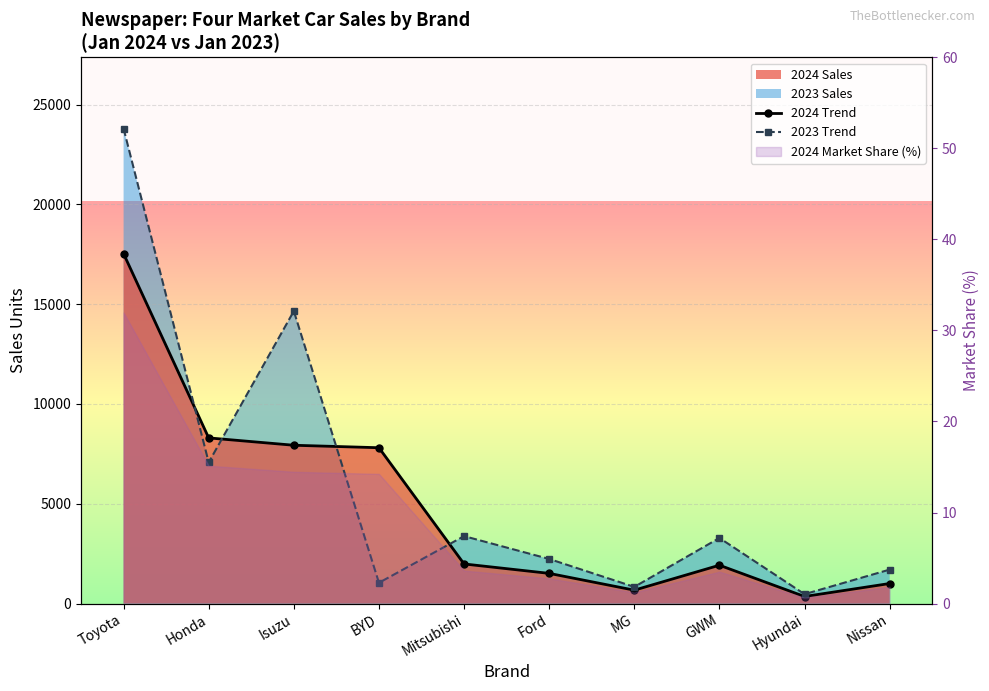

What is the difference between the maximum and minimum values in the 2023 Trend series?

23327